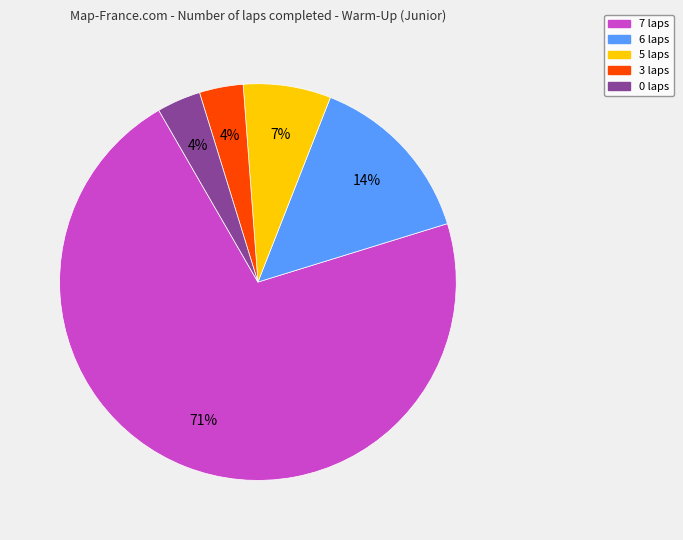

To the nearest percent, what portion does 7 laps represent?

71%